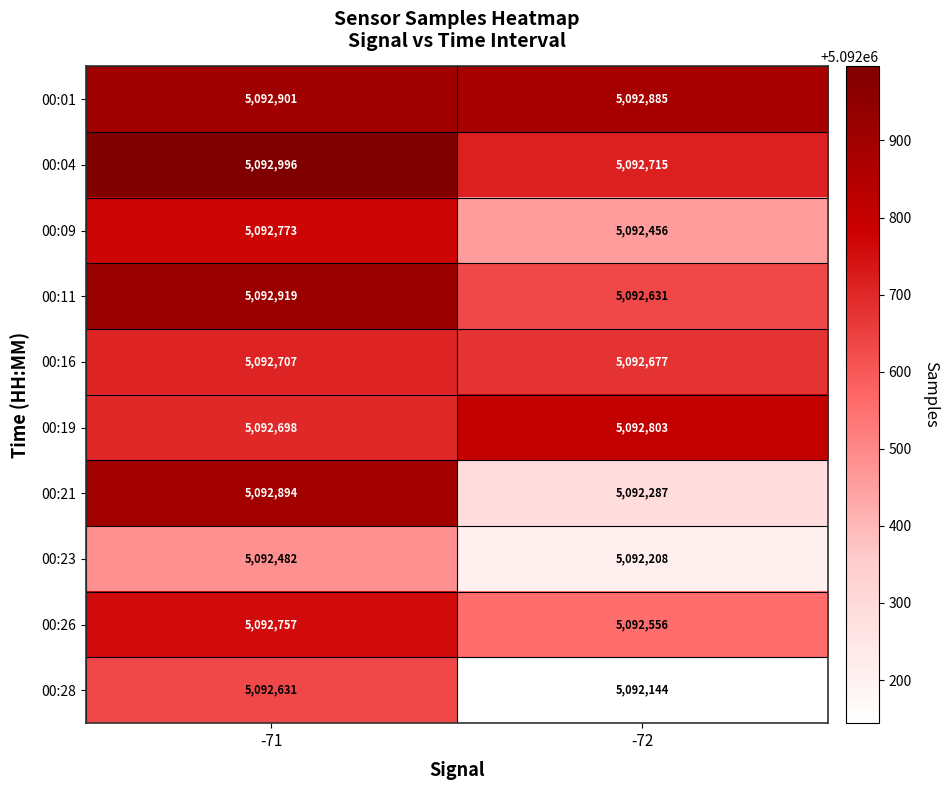

Reading left to right, transcribe all the data shown in this chart.

00:01: -71=5092901	-72=5092885
00:04: -71=5092996	-72=5092715
00:09: -71=5092773	-72=5092456
00:11: -71=5092919	-72=5092631
00:16: -71=5092707	-72=5092677
00:19: -71=5092698	-72=5092803
00:21: -71=5092894	-72=5092287
00:23: -71=5092482	-72=5092208
00:26: -71=5092757	-72=5092556
00:28: -71=5092631	-72=5092144